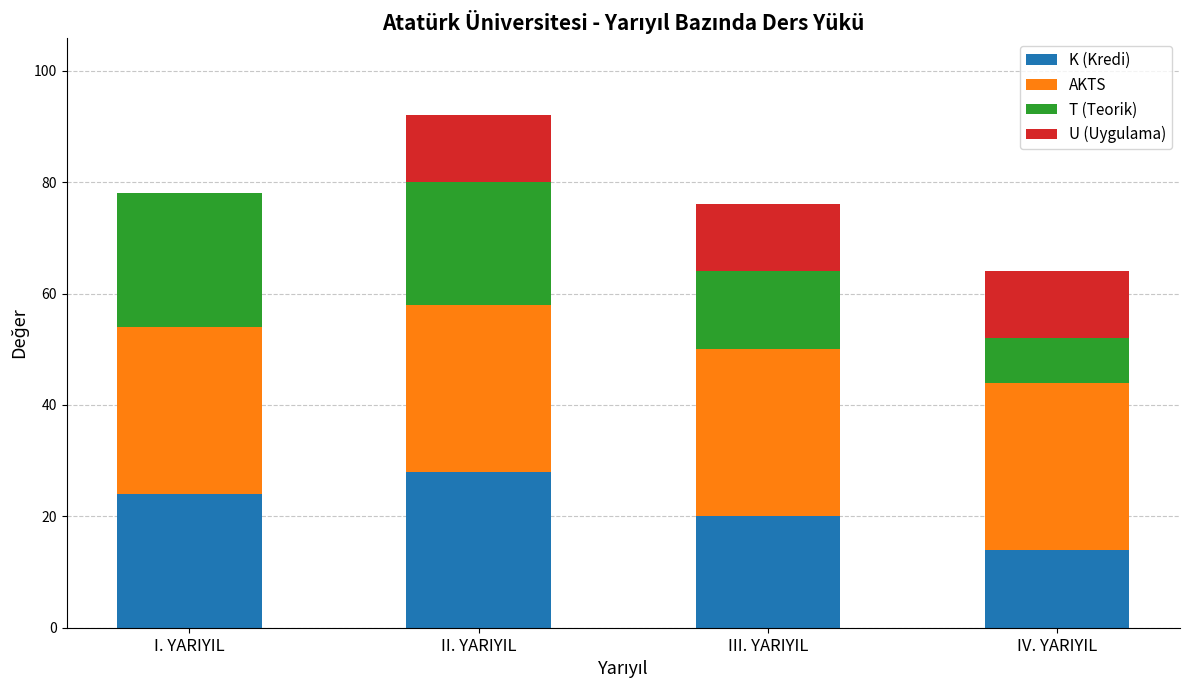

What is the total value across all series at II. YARIYIL?

92